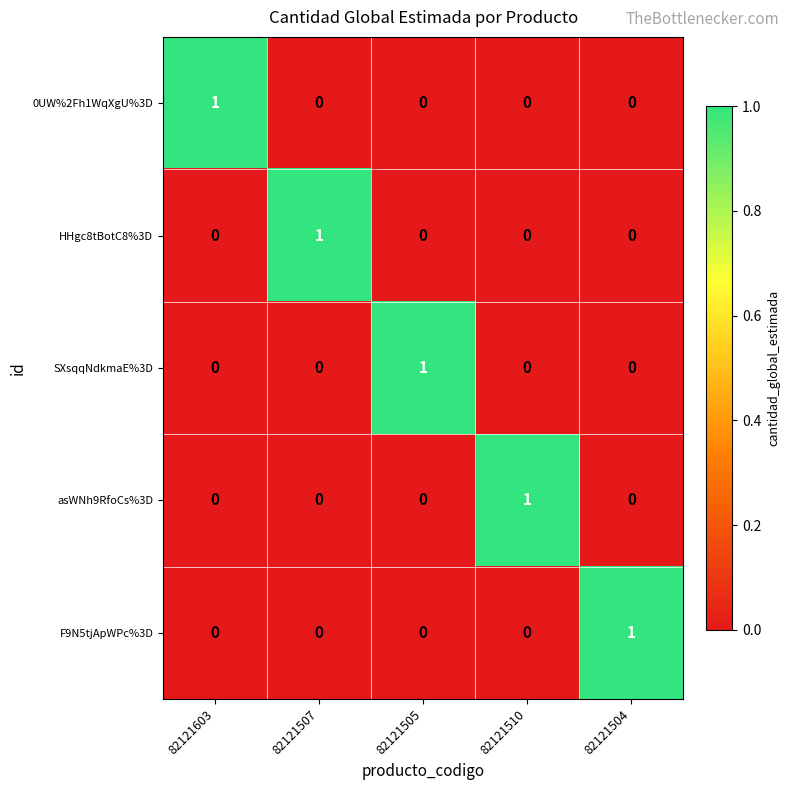

True or false: 0UW%2Fh1WqXgU%3D has a value of 1 at 82121507.

False